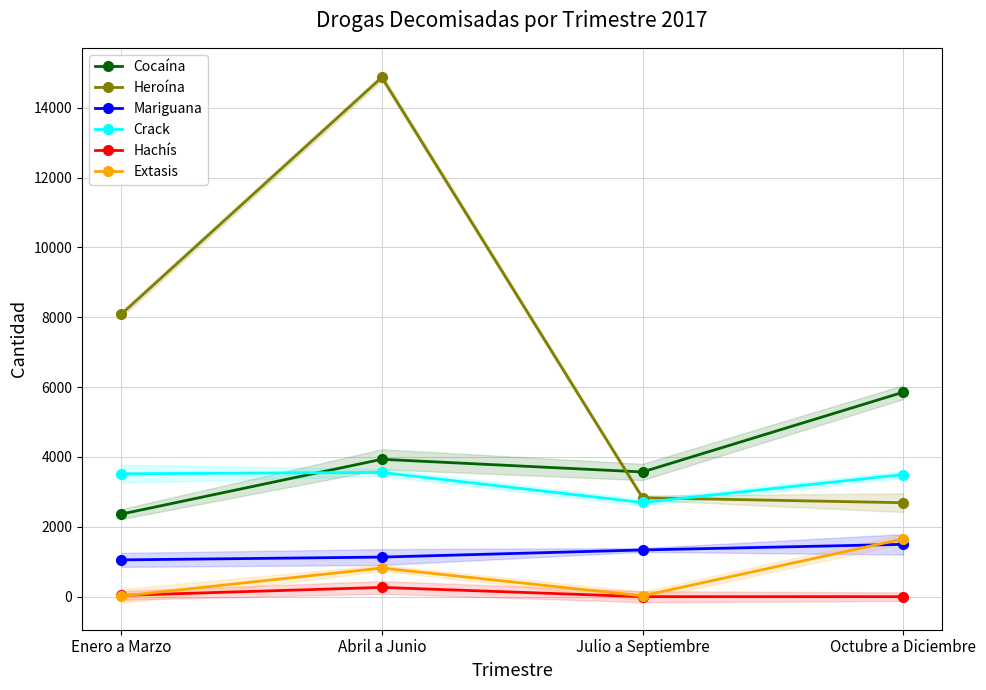

Rank the series by their maximum value, from highest to lowest.

Heroína, Cocaína, Crack, Extasis, Mariguana, Hachís